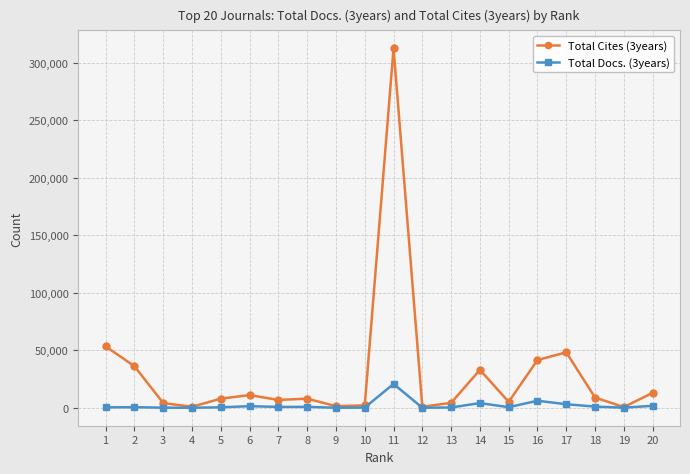

How many lines are shown in the chart?

2